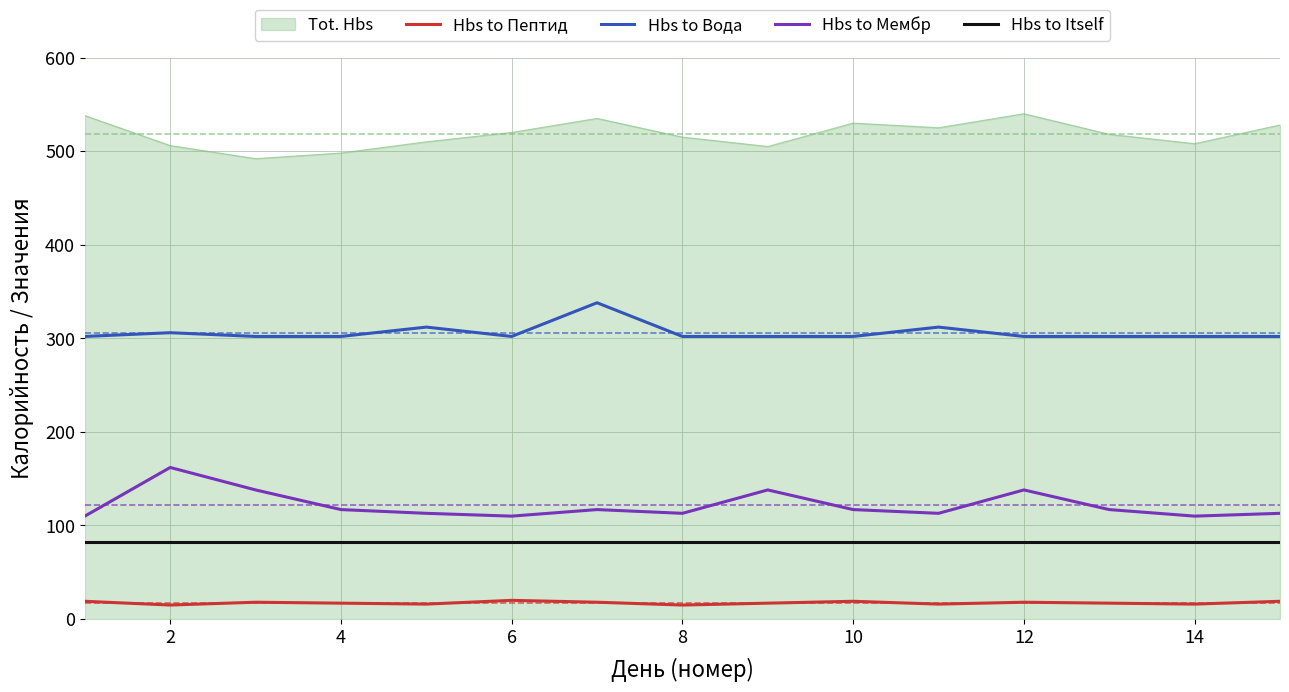

What is the minimum value for Hbs to Пептид?

15